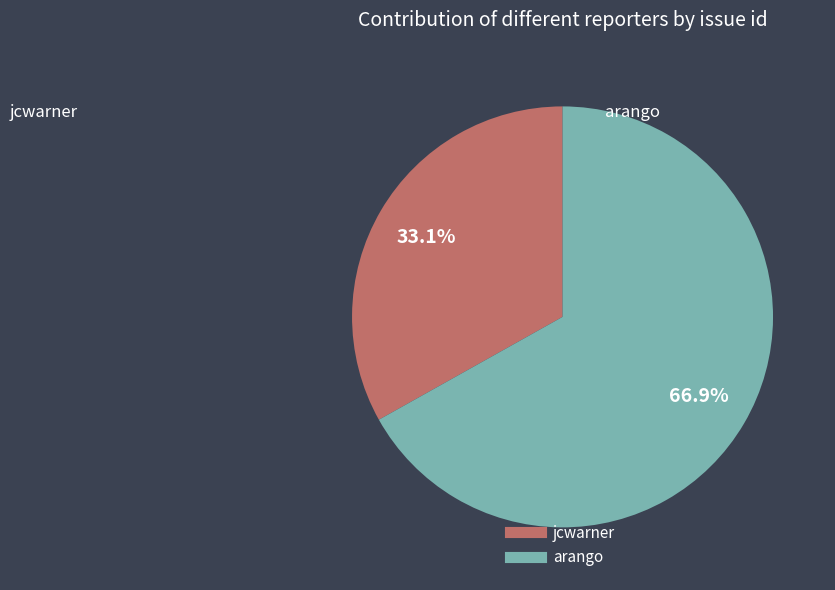

Is there a majority slice in this chart?

Yes